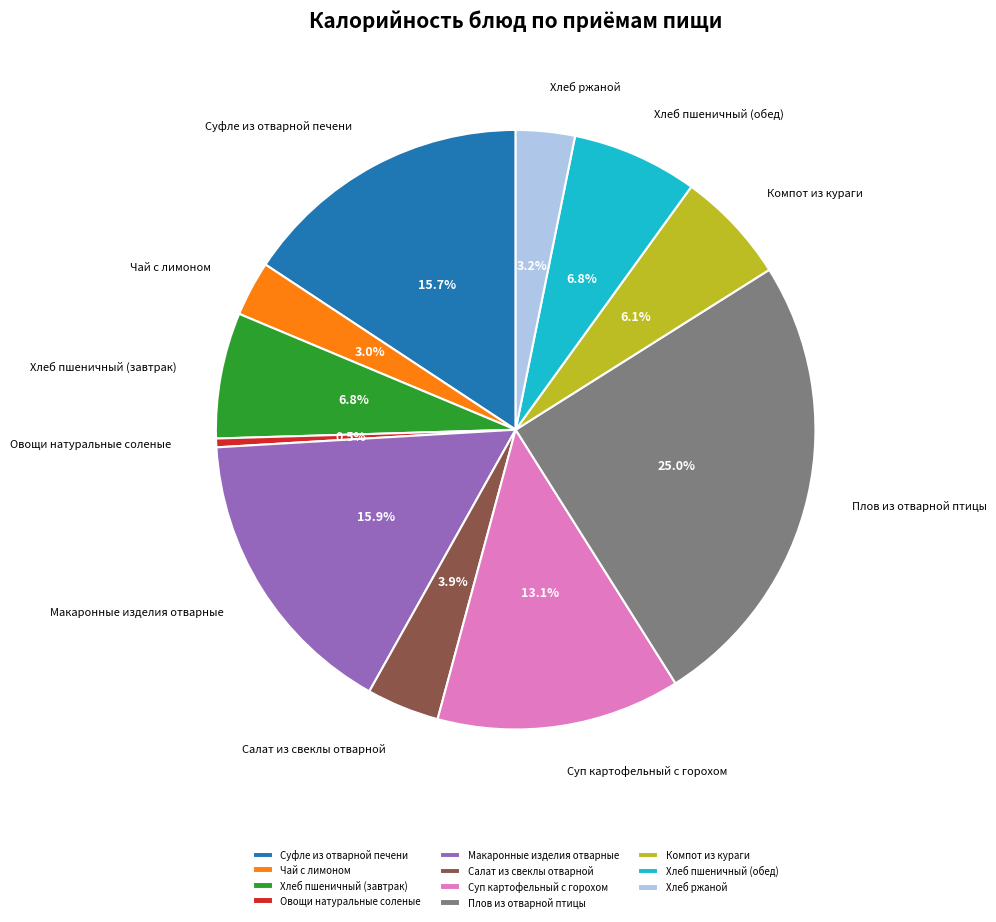

To the nearest percent, what is the difference between the Суп картофельный с горохом and Хлеб пшеничный (обед) slice percentages?

6%